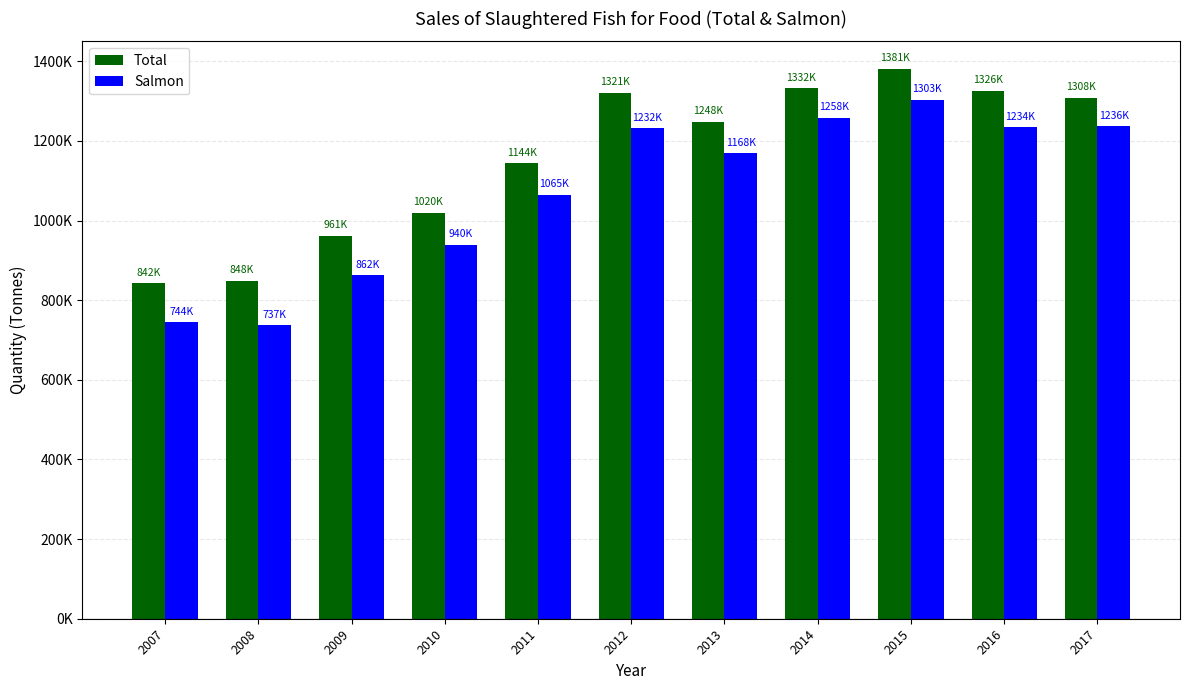

Is the value of Salmon at 2009 greater than the value of Total at 2014?

No